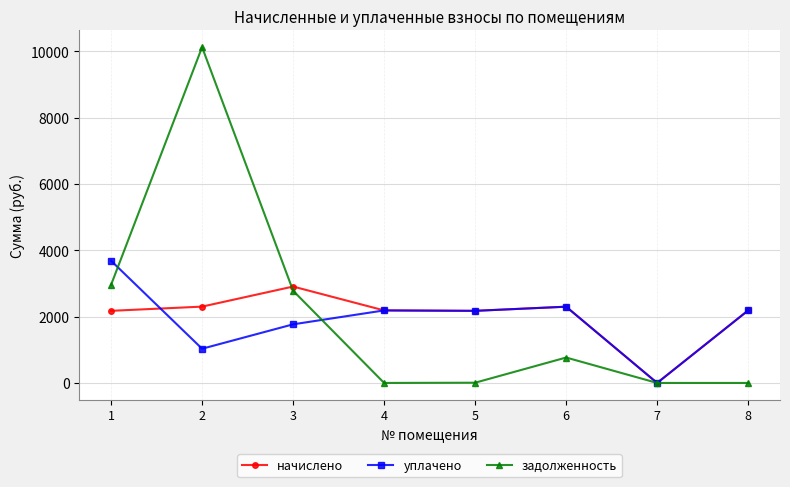

The value of задолженность at 1 is 4413.6. True or false?

False